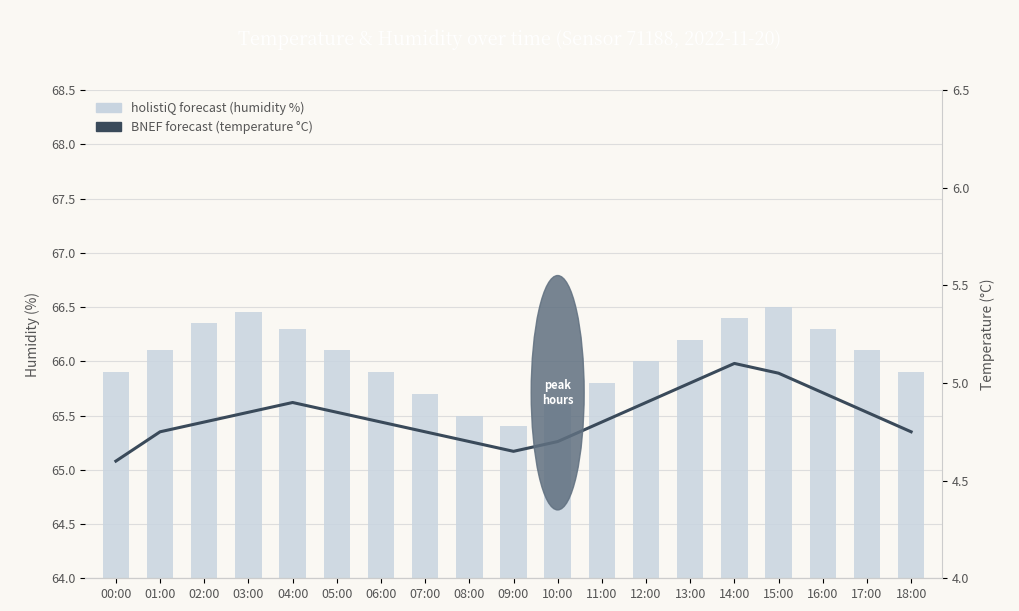

What is the spread (max minus min) of values at 00:00?

61.3